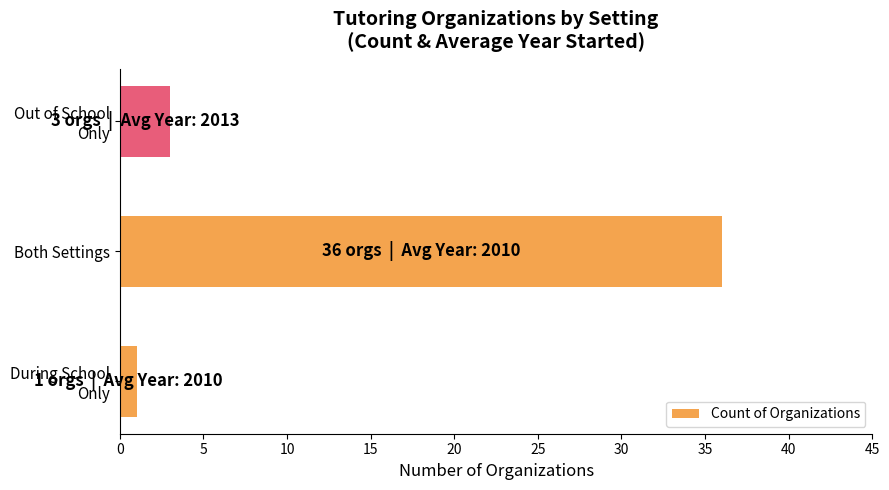

Where is the data nearest to the value 18?

Out of School
Only